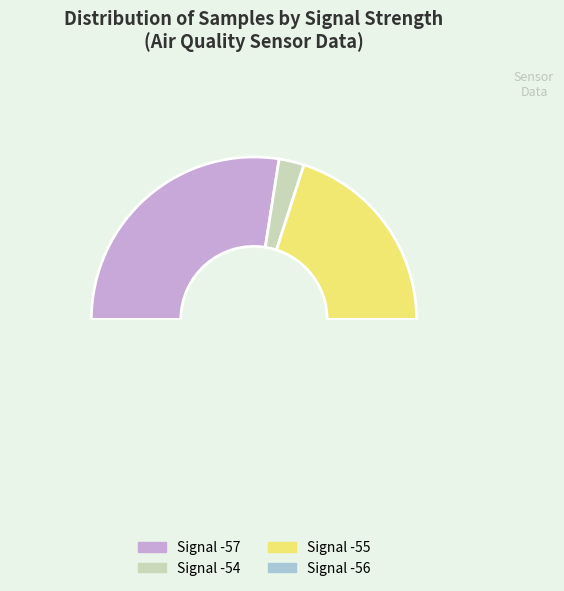

Does Signal -54 account for over 50% of the chart?

No